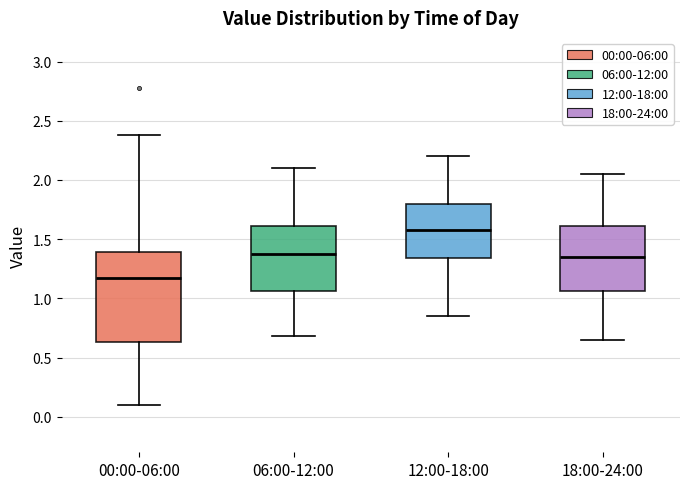

Comparing the boxes themselves (not the whiskers), which one is the tallest?

00:00-06:00